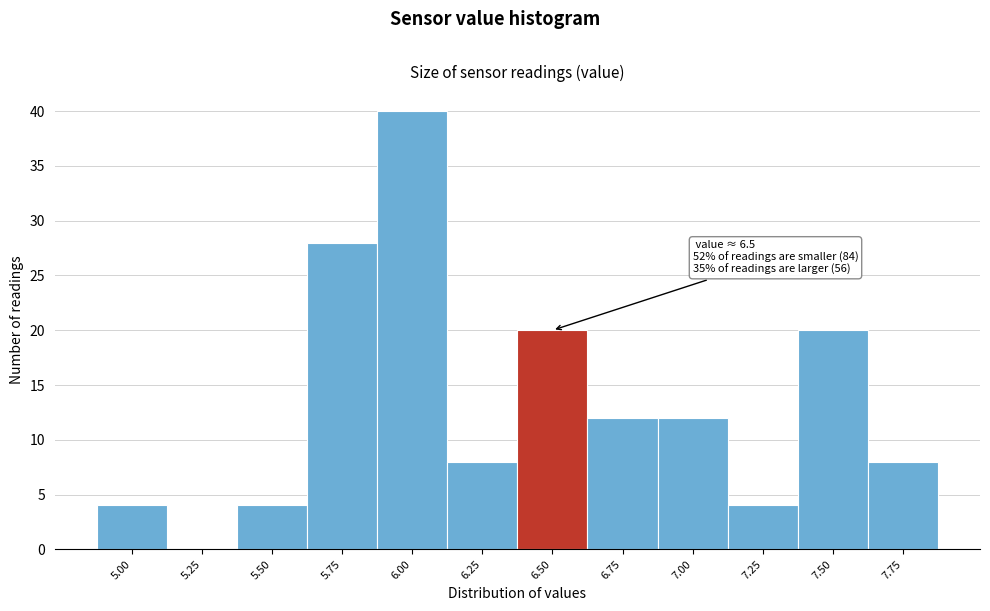

Reading left to right, list all the values displayed in this chart.

5.00=4	5.25=0	5.50=4	5.75=28	6.00=40	6.25=8	6.50=20	6.75=12	7.00=12	7.25=4	7.50=20	7.75=8